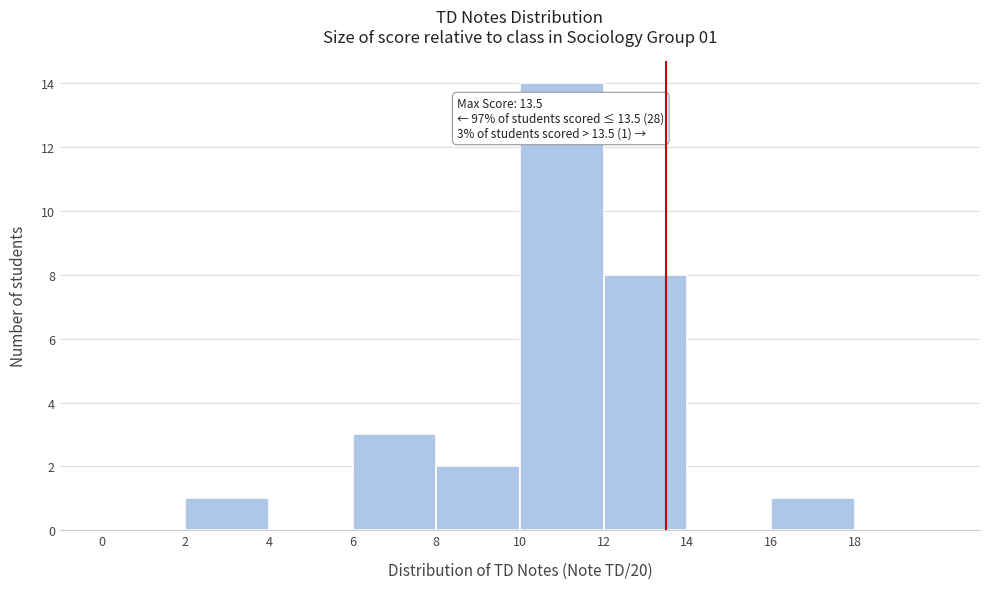

Which range on the x-axis has the tallest bar?

10 to 12